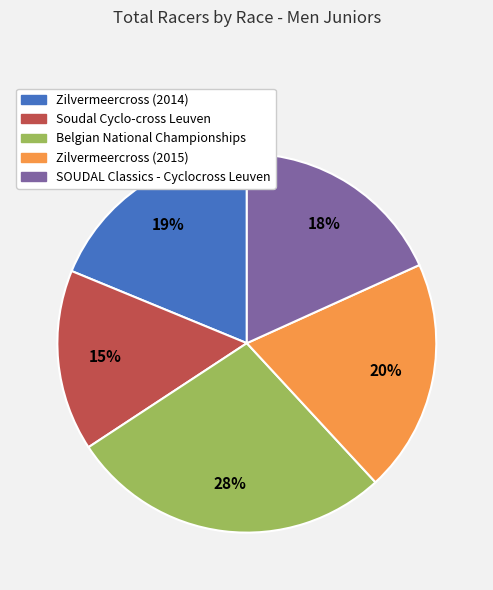

To the nearest percent, what percentage of the pie is Belgian National Championships?

28%